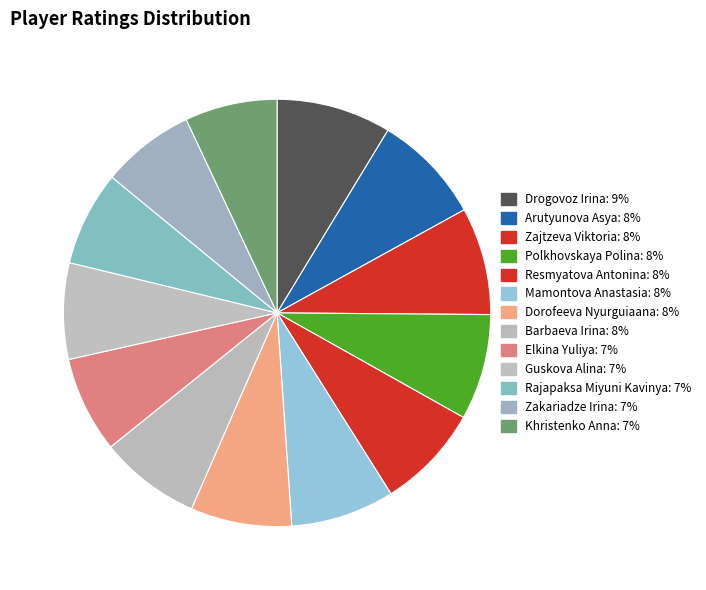

How many slices are in this pie chart?

13